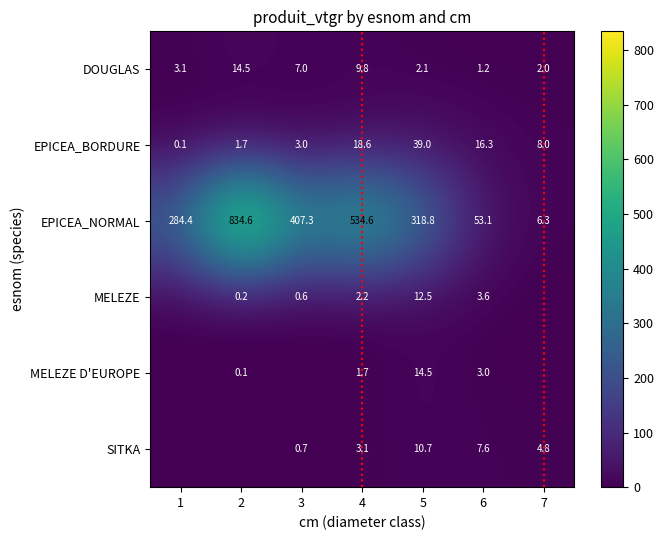

Which has a higher value, 3 or 2?

2